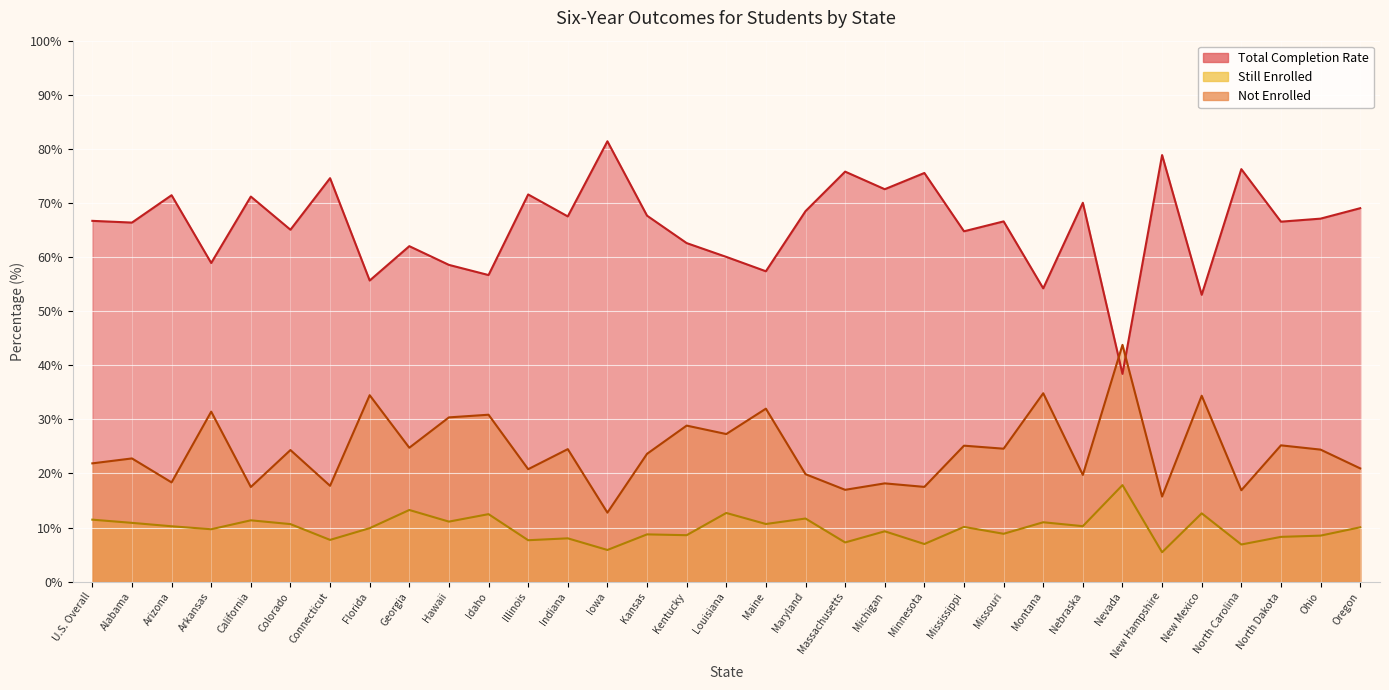

What is the difference between the highest and lowest values at Mississippi?

54.7